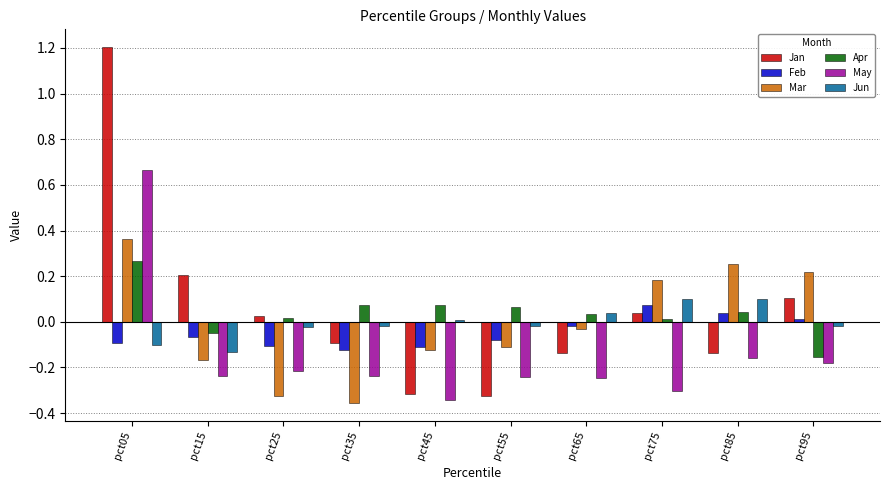

At which label does Feb reach its peak?

pct75